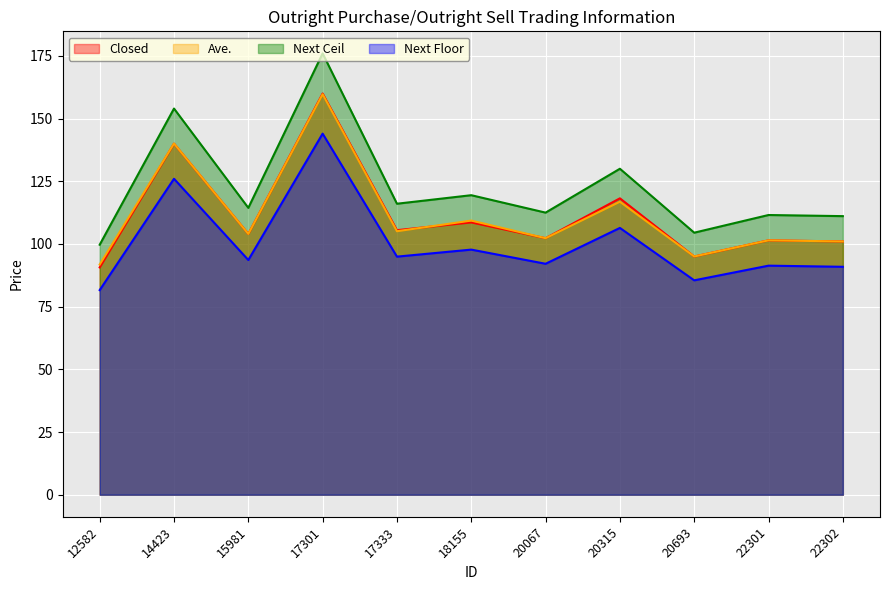

Reading right to left, extract all data points from this chart.

Closed: 101.0	101.5	95.0	118.2	102.3	108.6	105.5	160.0	104.0	140.0	90.7
Ave.: 101.0	101.5	95.0	116.8	102.3	109.3	105.1	159.7	104.0	140.0	91.8
Next Ceil: 111.1	111.5	104.5	130.0	112.5	119.5	116.0	176.0	114.4	154.0	99.7
Next Floor: 90.9	91.3	85.5	106.4	92.1	97.8	95.0	144.0	93.6	126.0	81.6